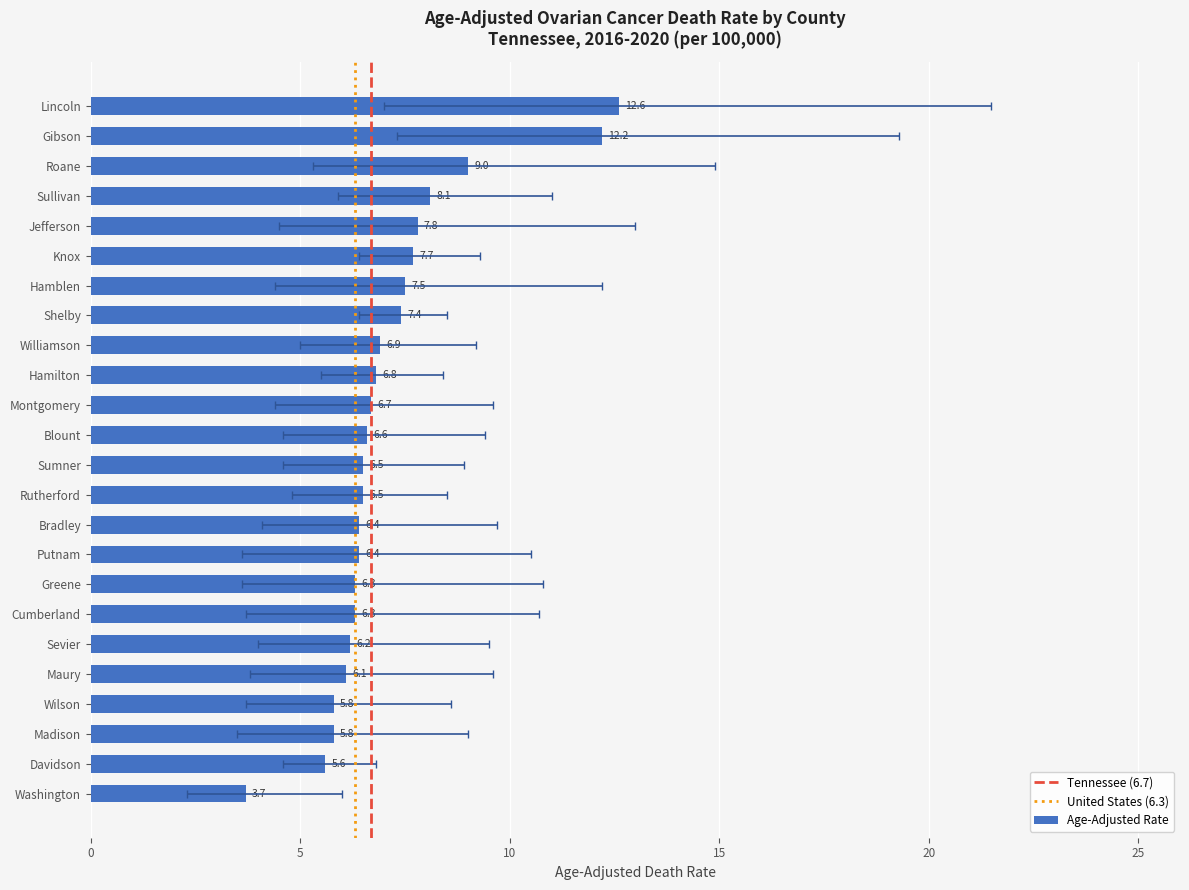

What is the difference between the highest and lowest values at Maury?

5.8